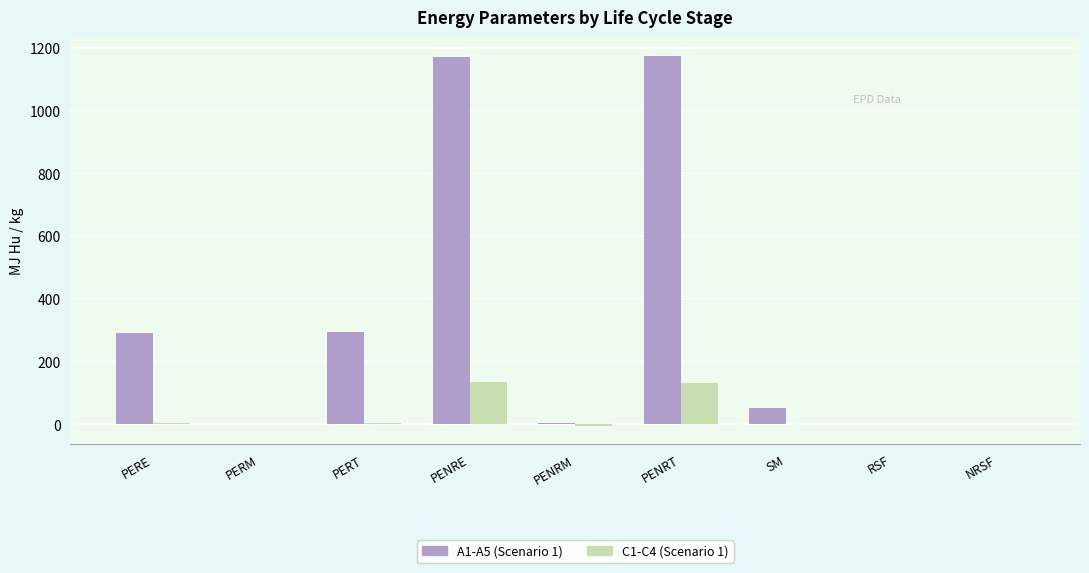

Read the A1-A5 (Scenario 1) value at PERT.

293.0